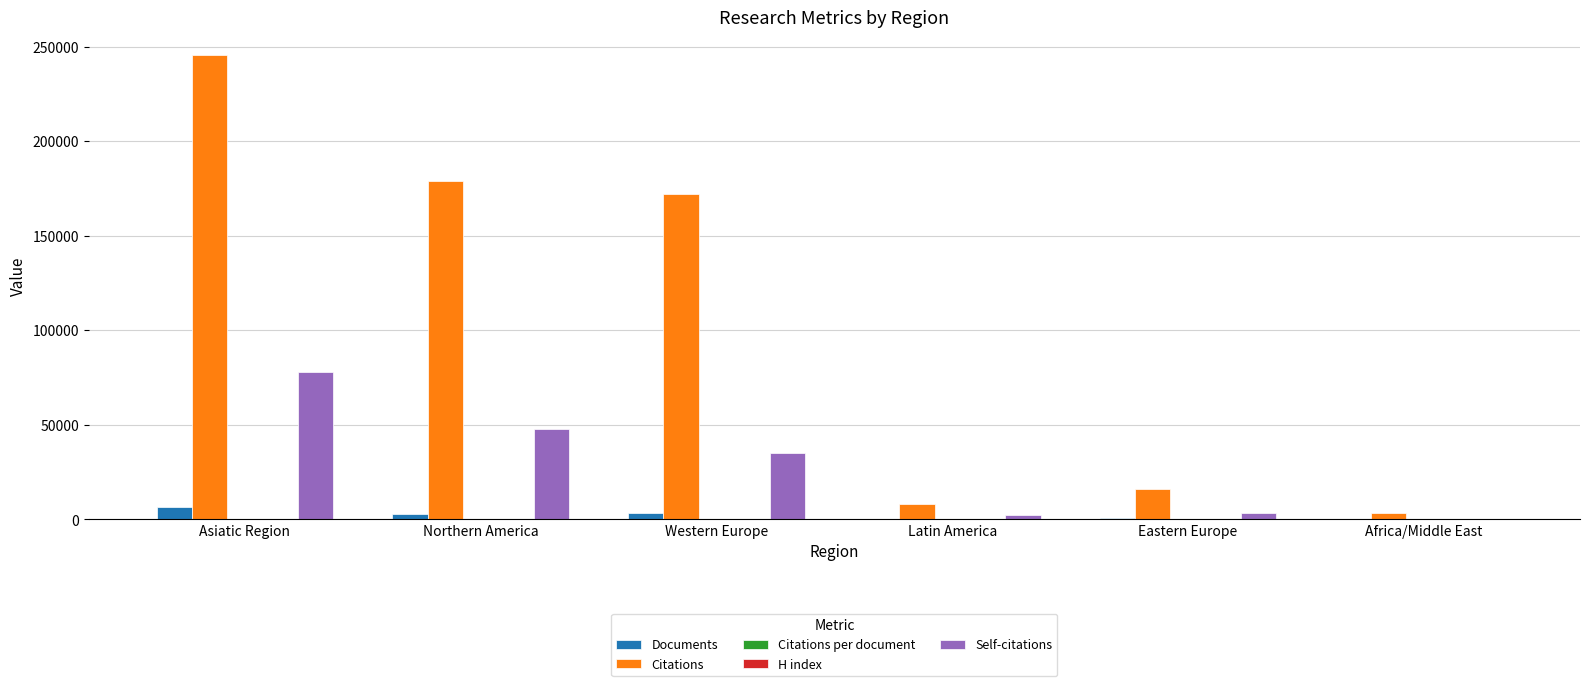

Where is Self-citations nearest to the value 39170?

Western Europe